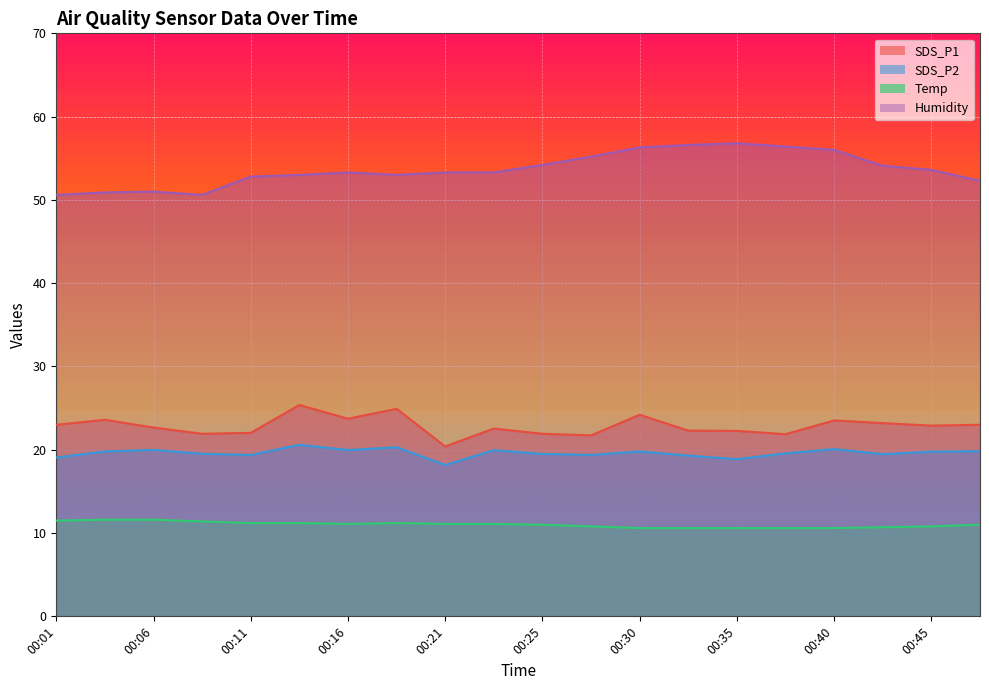

Where does the SDS_P1 series first go above 22?

00:01